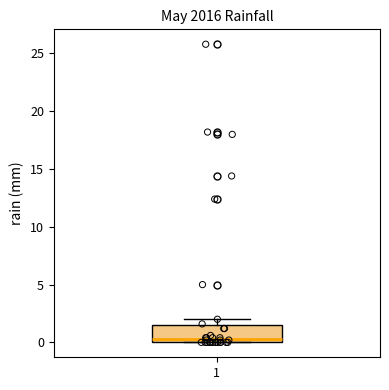

Where does the median line of the box at x = 1 sit on the y-axis? The values are not printed on the chart, so give them approximately, as read against the axis.

0.5